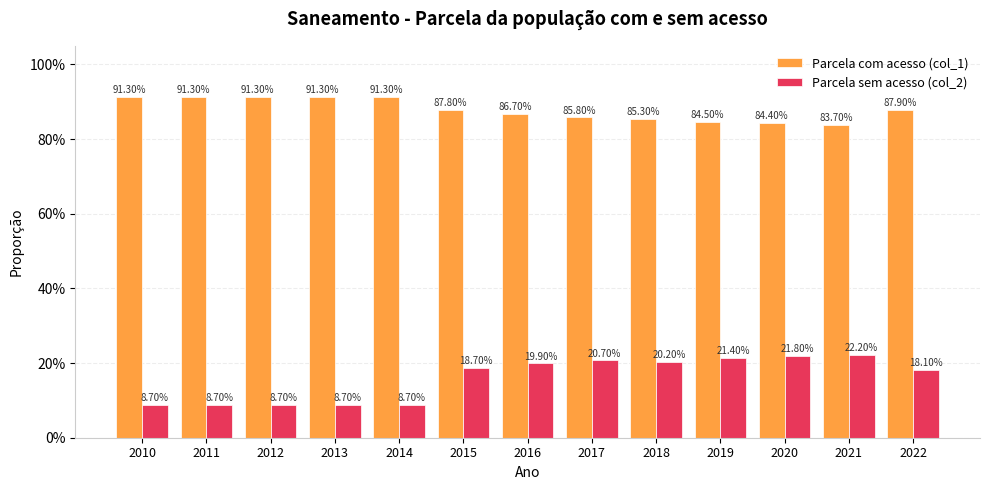

List the series in order of their peak value, highest first.

Parcela com acesso (col_1), Parcela sem acesso (col_2)